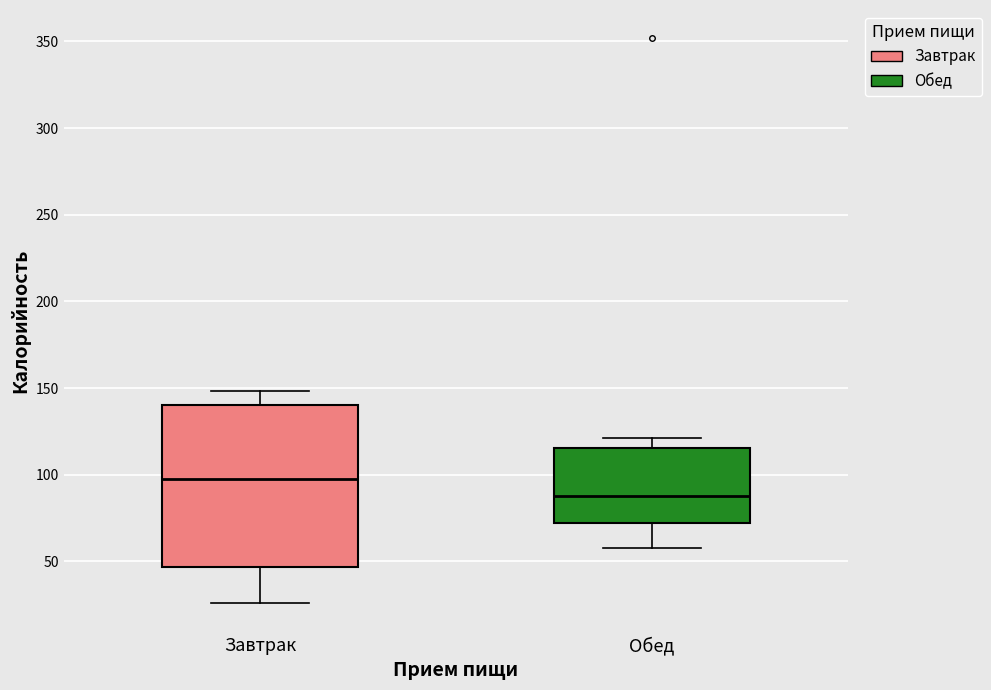

Which box has the highest median line?

Завтрак